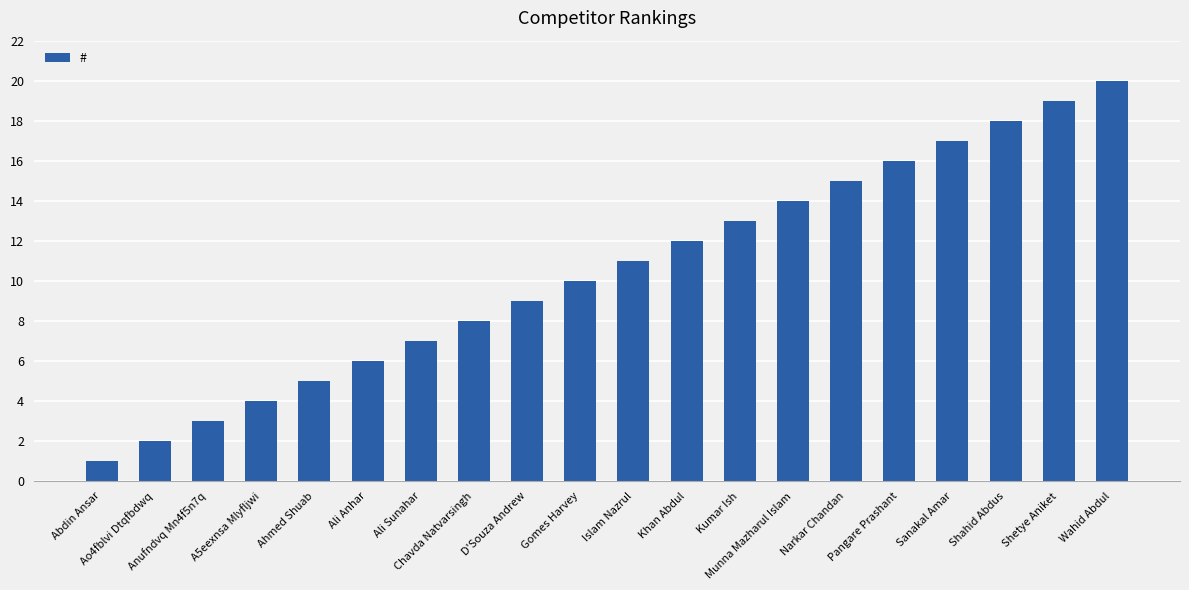

What position from the right is D'Souza Andrew?

12